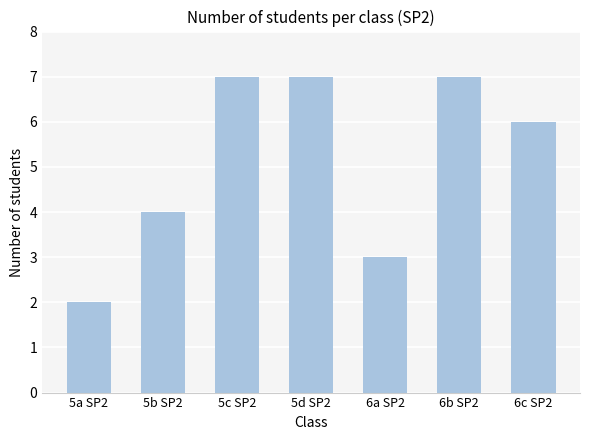

What is the change in value from 6a SP2 to 6b SP2?

+4